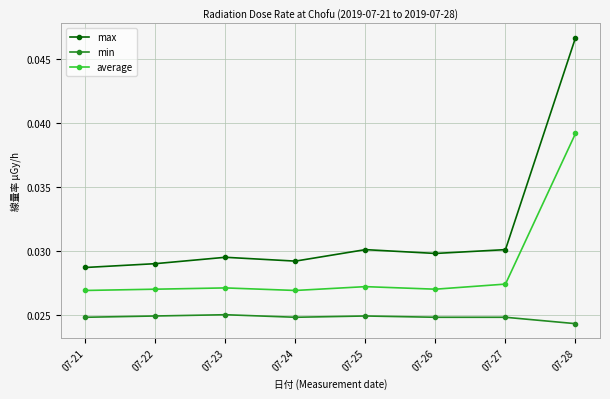

List the series in order of their peak value, highest first.

max, average, min